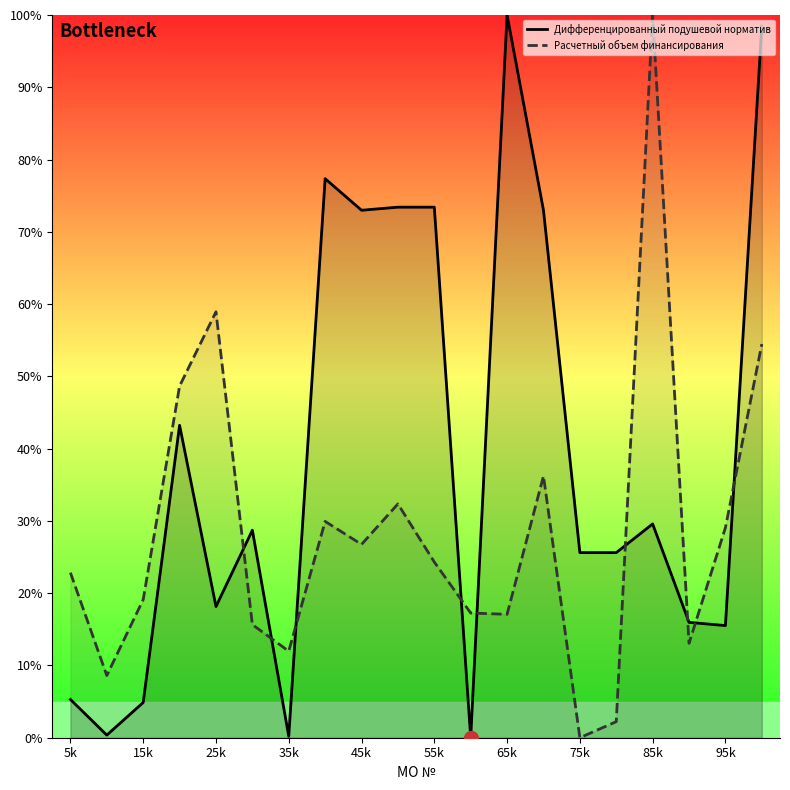

Which series has the largest total across all categories?

Дифференцированный подушевой норматив